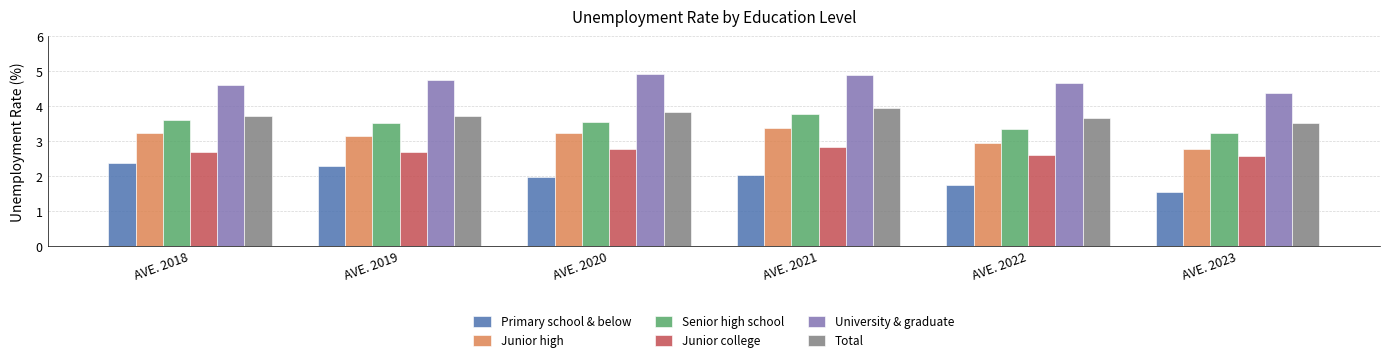

At which category does the chart reach its minimum across all series?

AVE. 2023